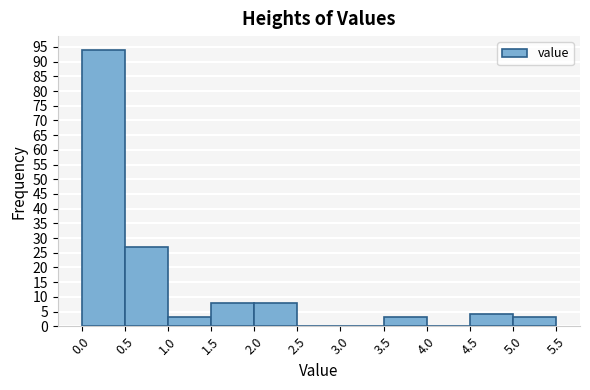

What is the height of the bar covering 4.5 to 5.0 on the x-axis? The values are not printed on the chart, so give them approximately, as read against the axis.

4